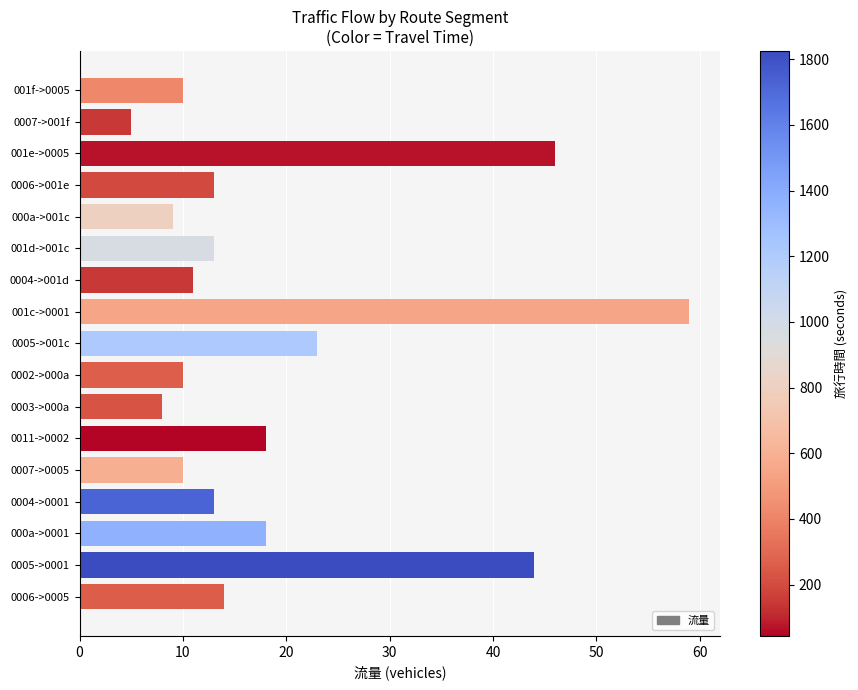

Does the chart contain stacked bars?

No